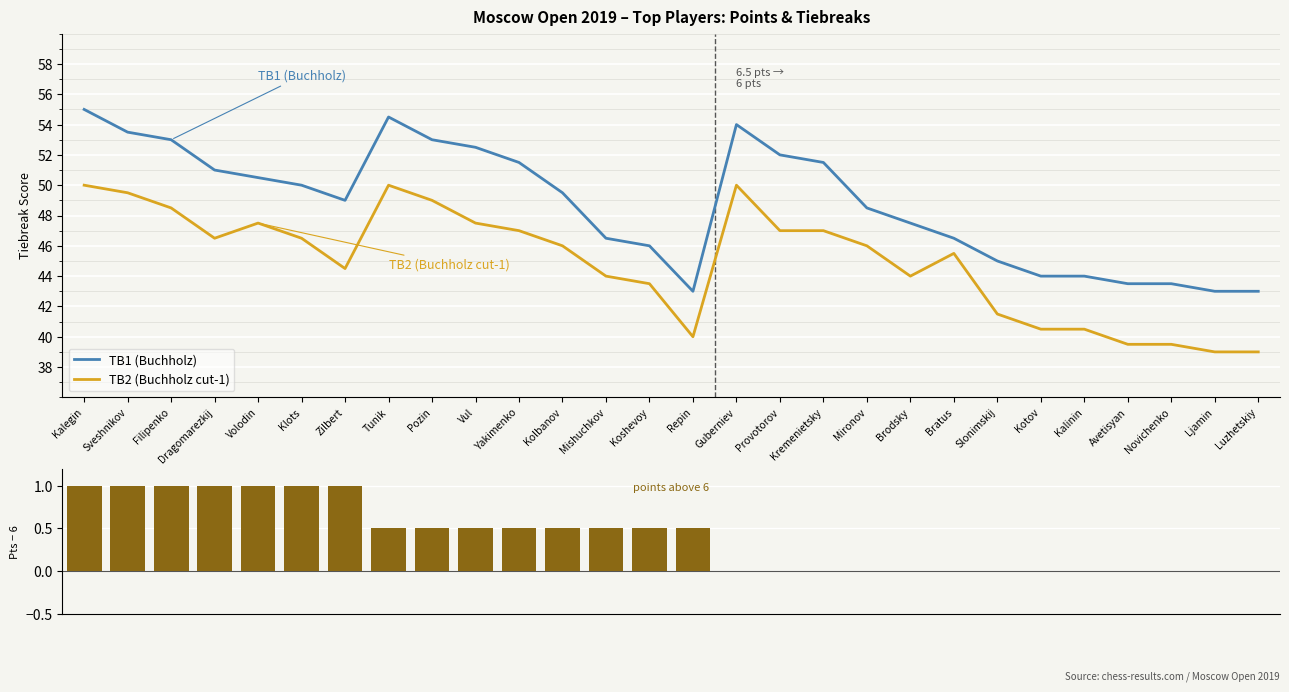

How many data points in TB1 (Buchholz) are less than 49?

13